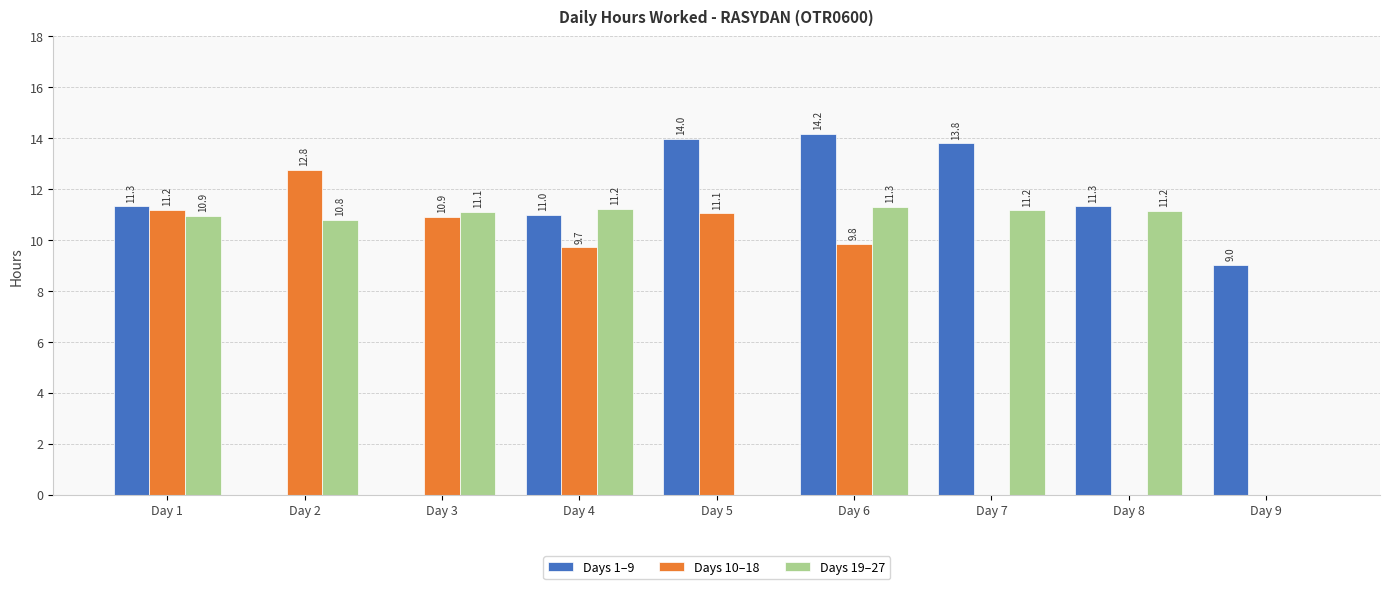

What is the sum of all Days 10–18 values?

65.5